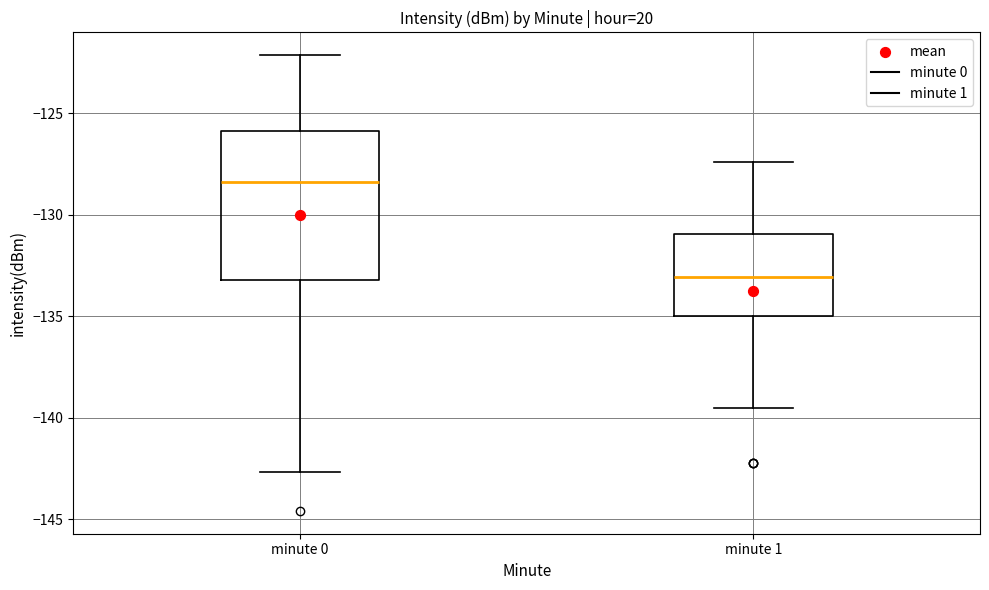

Reading left to right, read every box against the y-axis: the position of its median line, the range the box covers, and the ends of its whiskers. The values are not printed on the chart, so give them approximately, as read against the axis.

minute 0: median -128.5, box -133.0 to -126.0, whiskers -142.5 to -122.0
minute 1: median -133.0, box -135.0 to -131.0, whiskers -139.5 to -127.5